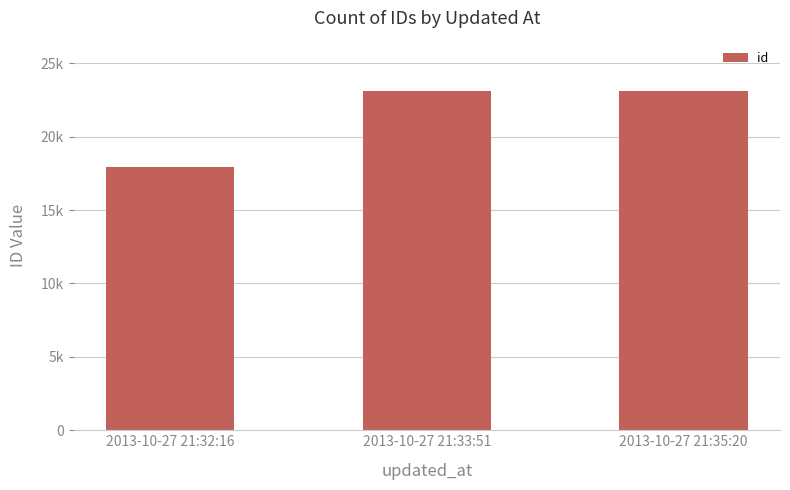

How many distinct data groups are displayed?

1